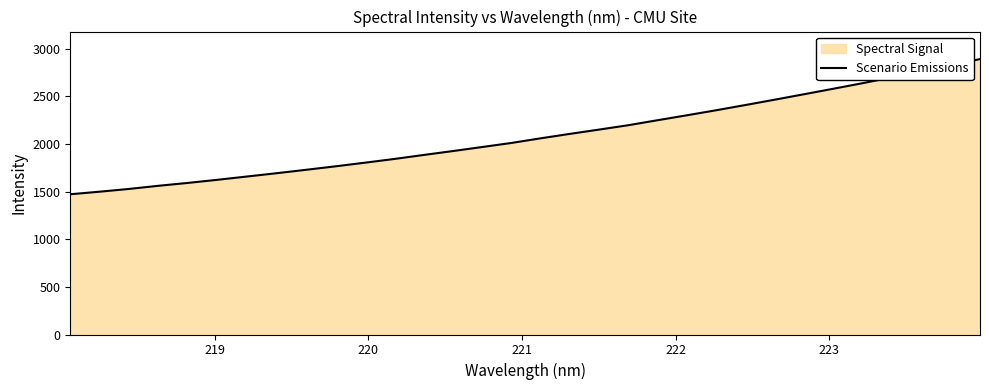

What is the greatest value displayed?

2890.8